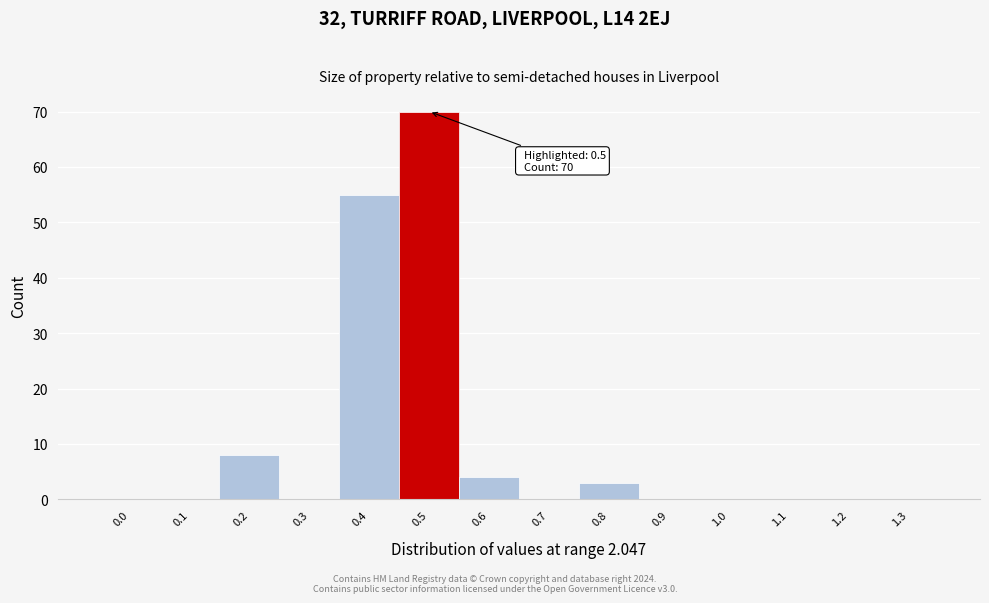

What is the sum of all values?

140